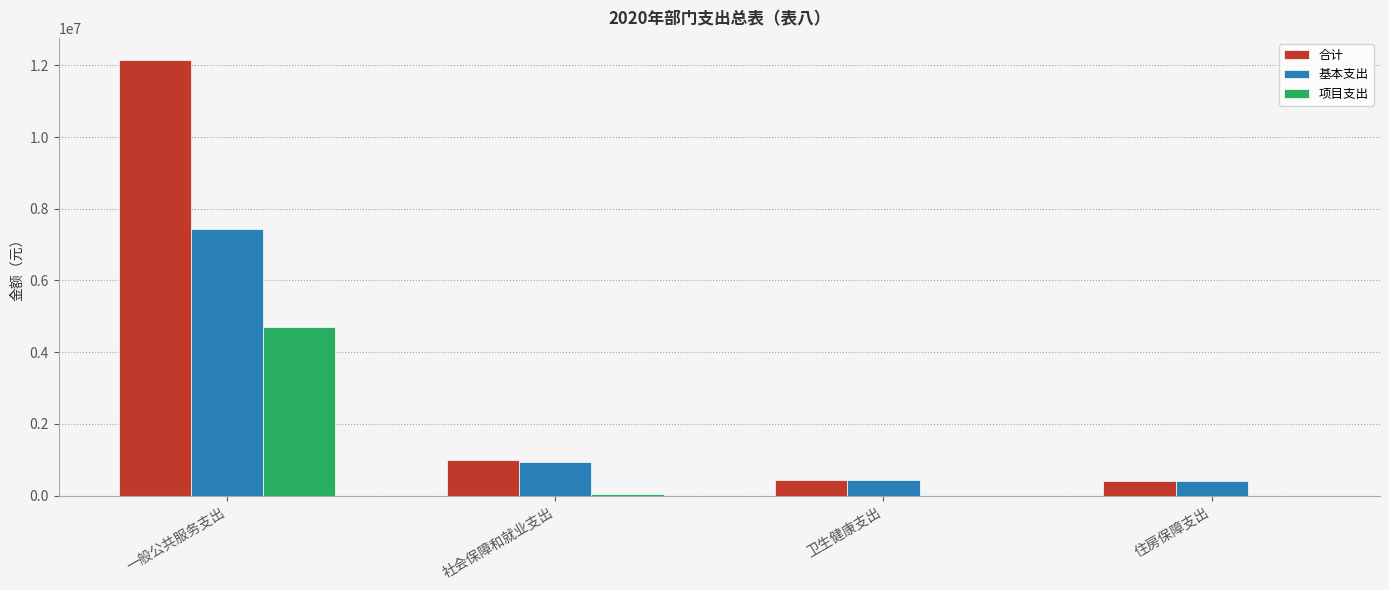

Count the number of categories in the chart.

4